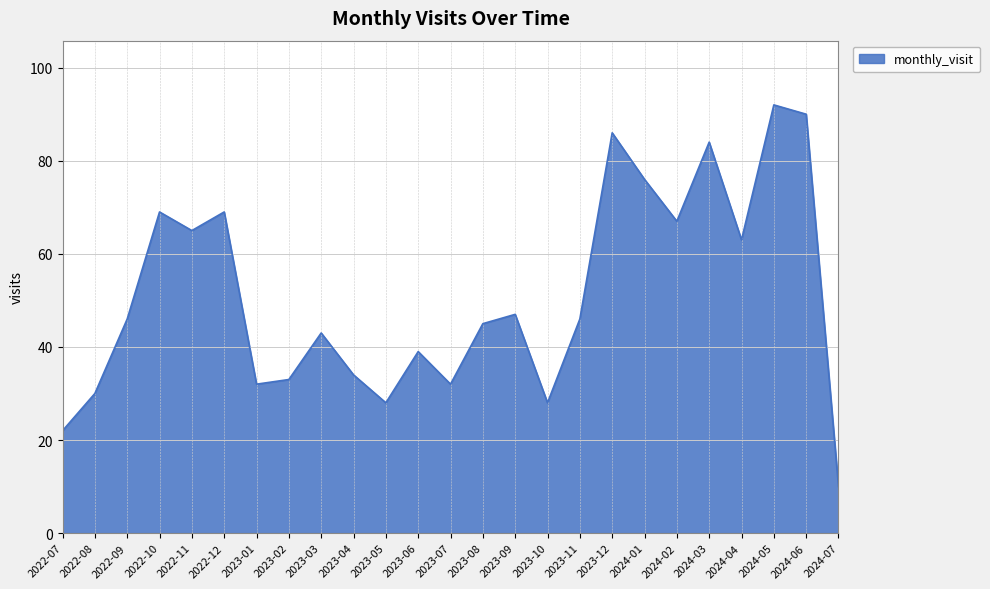

What is the change in value from 2022-11 to 2023-10?

-37